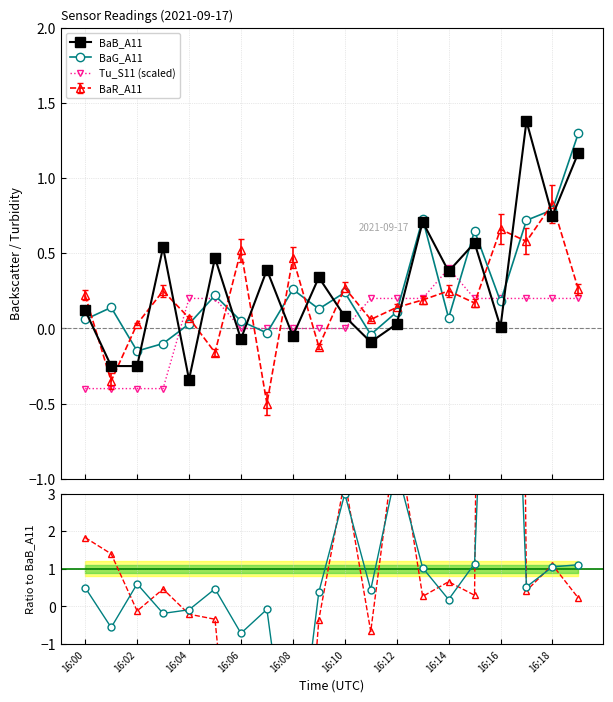

How many data points in BaG_A11 / BaB_A11 are above 0?

14